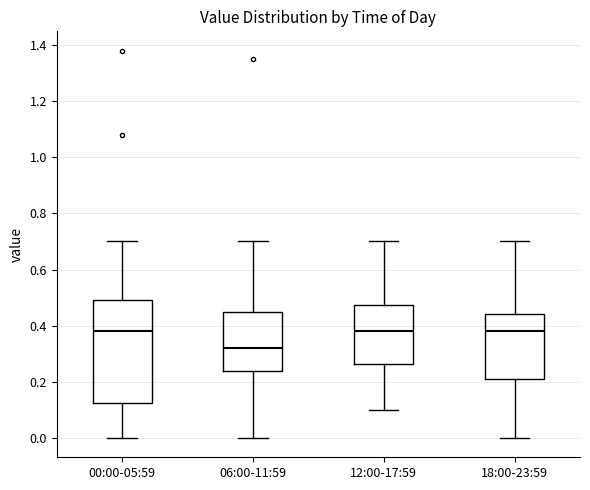

Reading left to right, read every box against the y-axis: the position of its median line, the range the box covers, and the ends of its whiskers. The values are not printed on the chart, so give them approximately, as read against the axis.

00:00-05:59: median 0.38, box 0.12 to 0.50, whiskers 0.00 to 0.70
06:00-11:59: median 0.32, box 0.24 to 0.46, whiskers 0.00 to 0.70
12:00-17:59: median 0.38, box 0.26 to 0.48, whiskers 0.10 to 0.70
18:00-23:59: median 0.38, box 0.22 to 0.44, whiskers 0.00 to 0.70